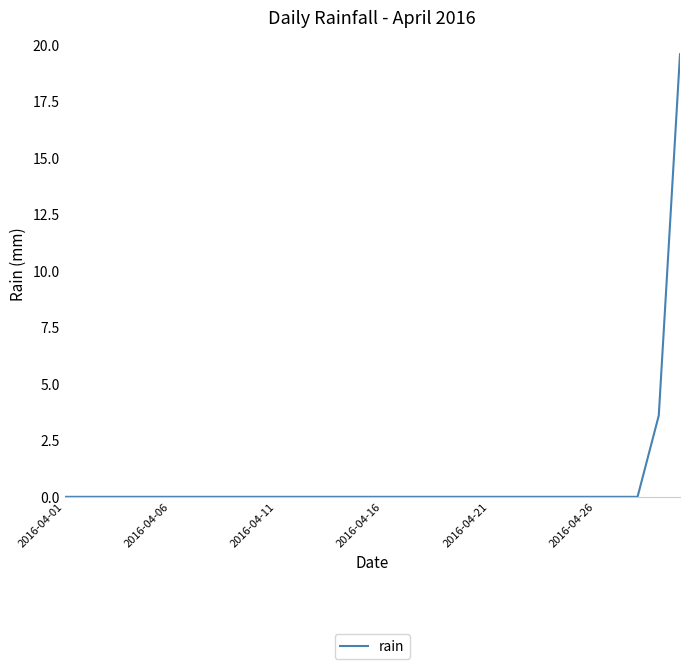

What is the difference between the maximum and minimum values?

19.6